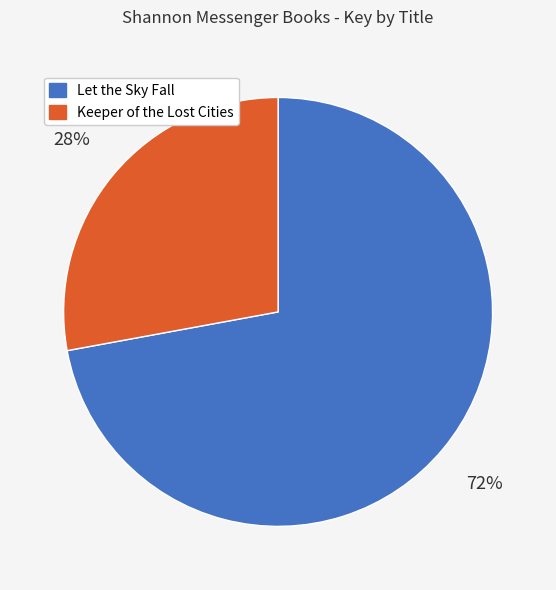

What is the ratio of the value at Let the Sky Fall to the value at Keeper of the Lost Cities?

2.6